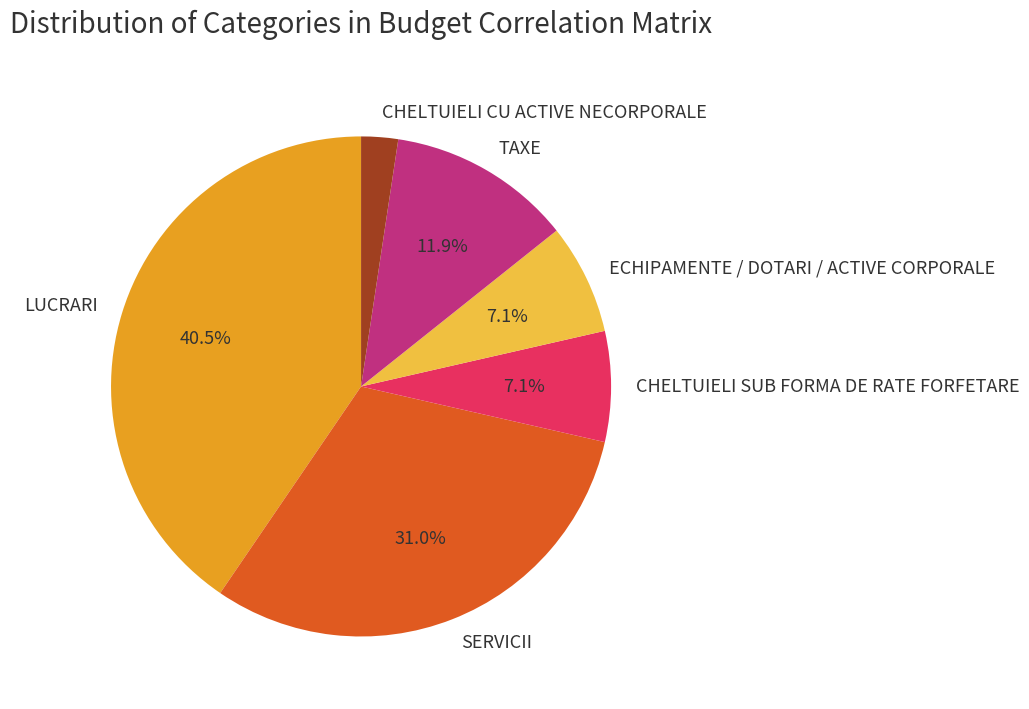

To the nearest percent, what portion does TAXE represent?

12%